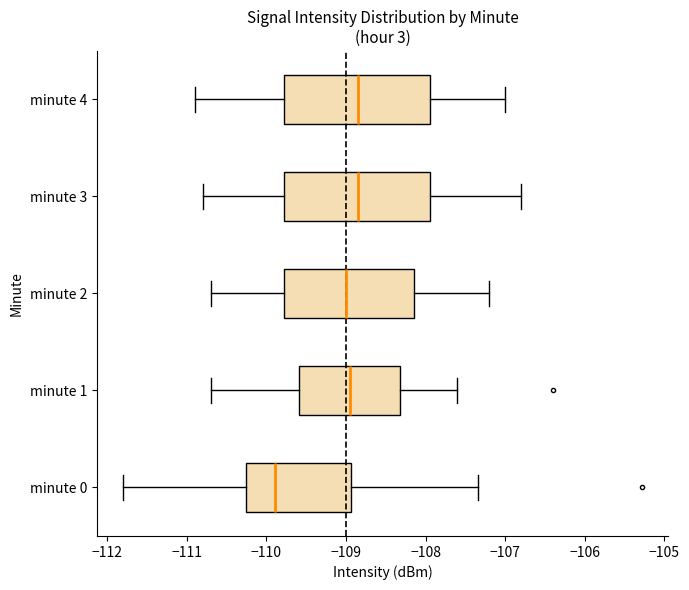

Where does the right whisker of the box for minute 1 end on the x-axis? The values are not printed on the chart, so give them approximately, as read against the axis.

-107.6